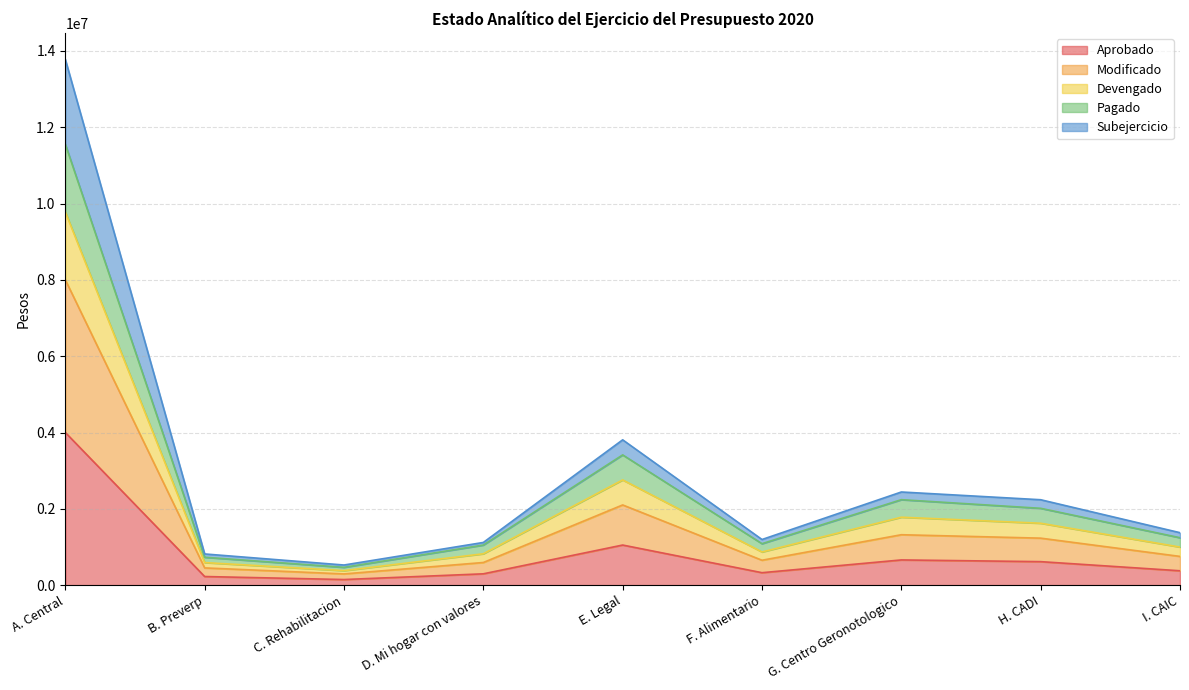

Which label corresponds to the largest value in the chart?

A. Central